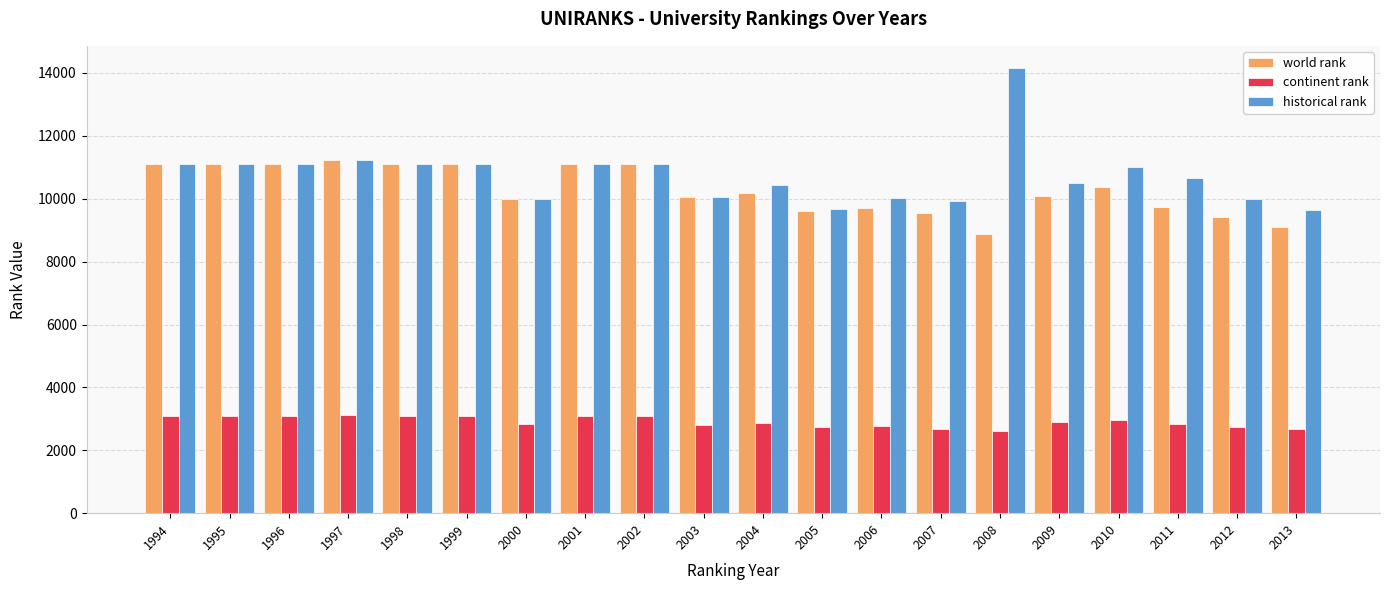

Does the chart contain any negative values?

No